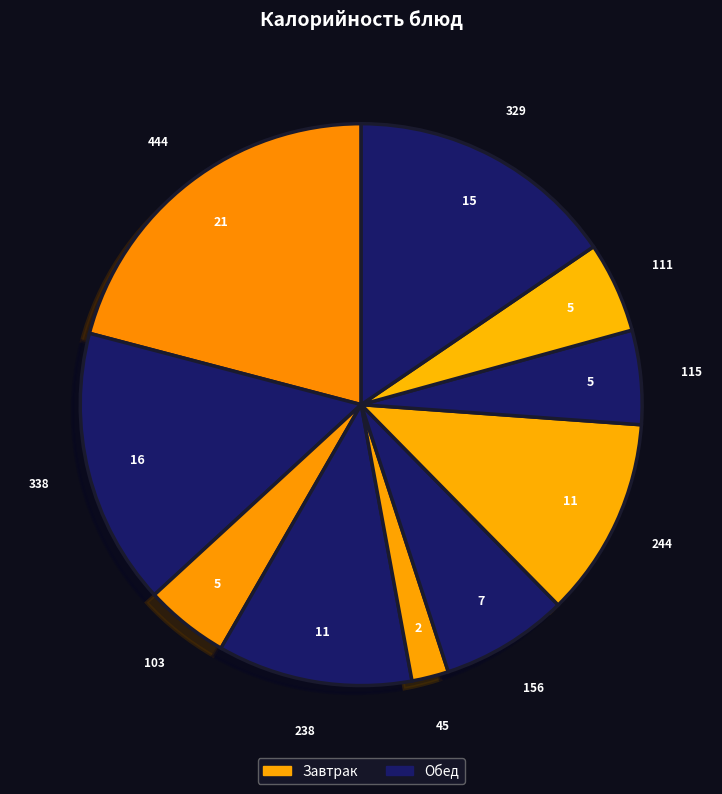

Is there any slice that represents more than half of the pie?

No